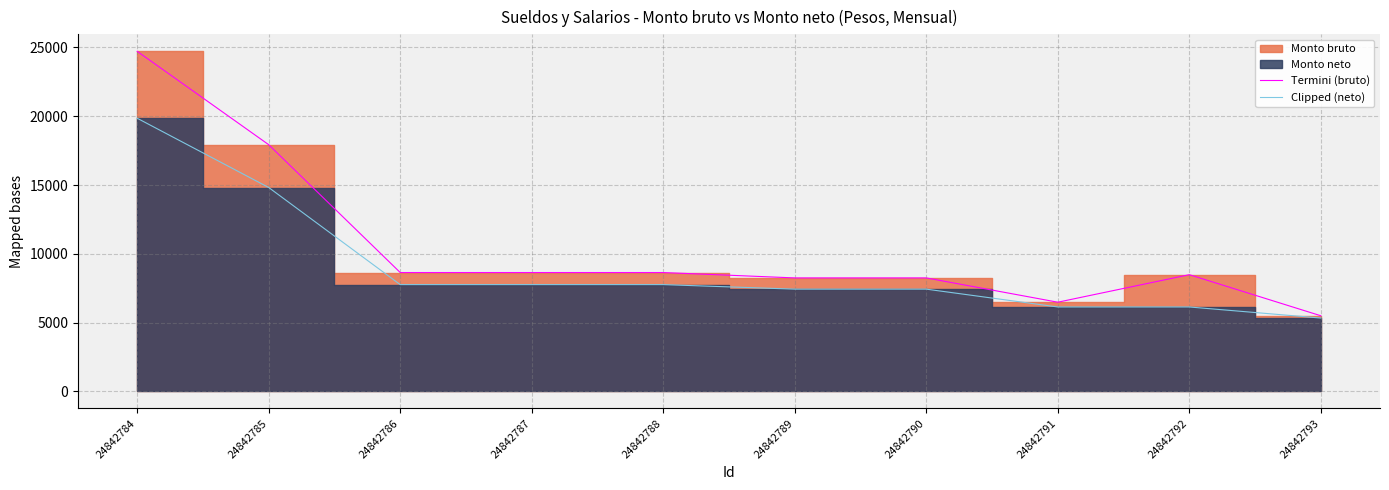

What is the highest value of the Clipped (neto) series?

19853